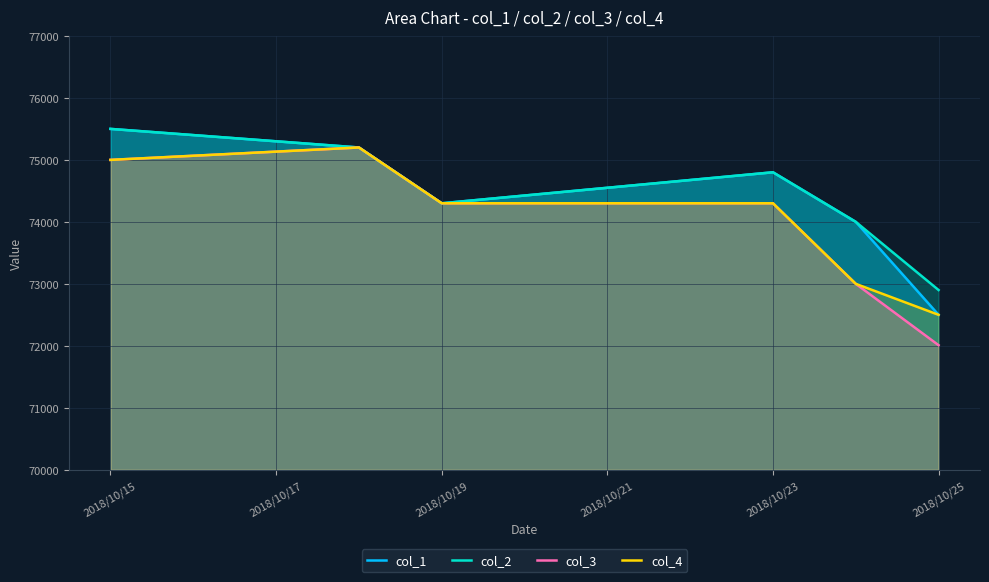

True or false: col_2 and col_4 intersect in this chart.

False